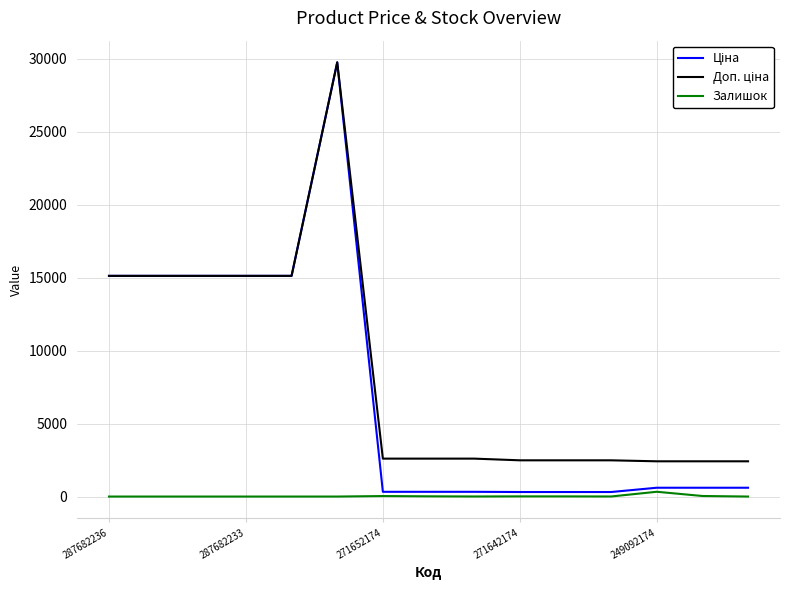

Reading left to right, list all the values displayed in this chart.

Ціна: 15120.0	15120.0	15120.0	15120.0	15120.0	29747.2	324.8	324.8	324.8	310.3	310.3	310.3	603.7	603.7	603.7
Доп. ціна: 15120.0	15120.0	15120.0	15120.0	15120.0	29747.2	2598.3	2598.3	2598.3	2482.4	2482.4	2482.4	2414.8	2414.8	2414.8
Залишок: 0.0	0.0	0.0	0.0	0.0	0.0	34.0	15.0	4.0	11.0	10.0	4.0	328.0	38.0	0.0